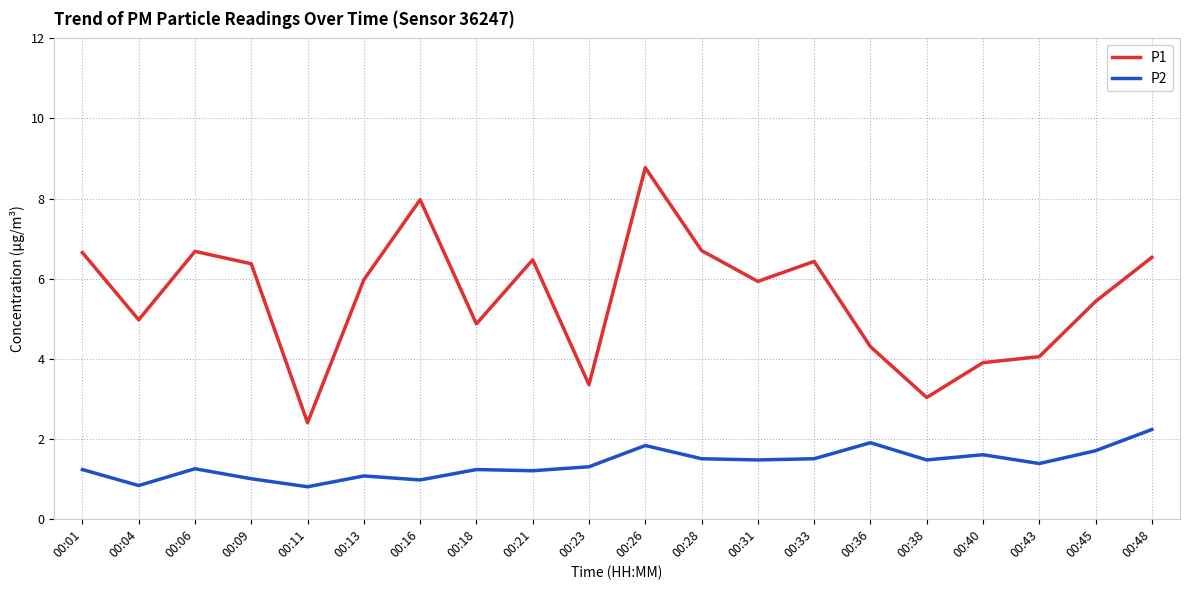

True or false: P1 has a value of 1.7 at 00:36.

False